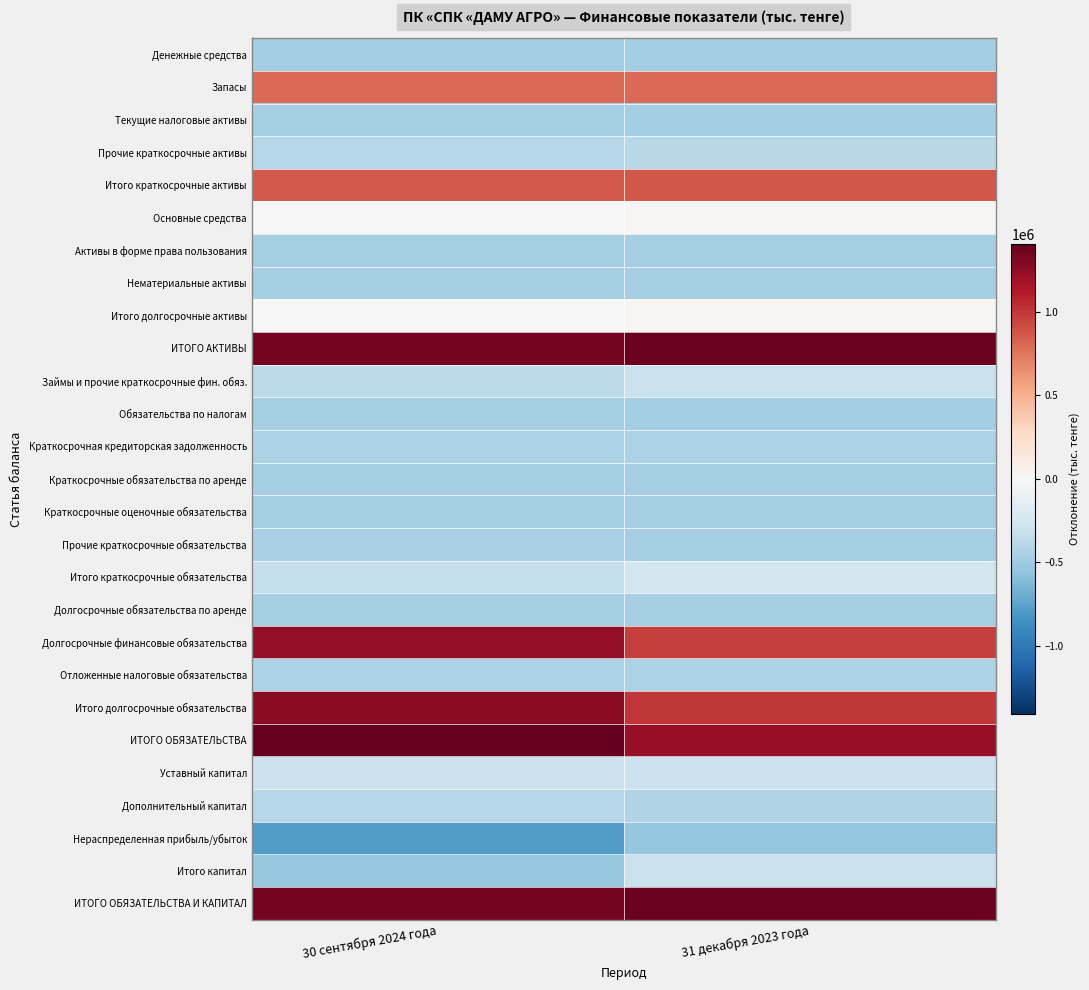

List the series in order of their peak value, lowest first.

Нераспределенная прибыль/убыток, Денежные средства, Текущие налоговые активы, Обязательства по налогам, Нематериальные активы, Краткосрочные оценочные обязательства, Долгосрочные обязательства по аренде, Активы в форме права пользования, Краткосрочные обязательства по аренде, Прочие краткосрочные обязательства, Краткосрочная кредиторская задолженность, Отложенные налоговые обязательства, Дополнительный капитал, Прочие краткосрочные активы, Итого капитал, Займы и прочие краткосрочные фин. обяз., Уставный капитал, Итого краткосрочные обязательства, Основные средства, Итого долгосрочные активы, Запасы, Итого краткосрочные активы, Долгосрочные финансовые обязательства, Итого долгосрочные обязательства, ИТОГО АКТИВЫ, ИТОГО ОБЯЗАТЕЛЬСТВА И КАПИТАЛ, ИТОГО ОБЯЗАТЕЛЬСТВА